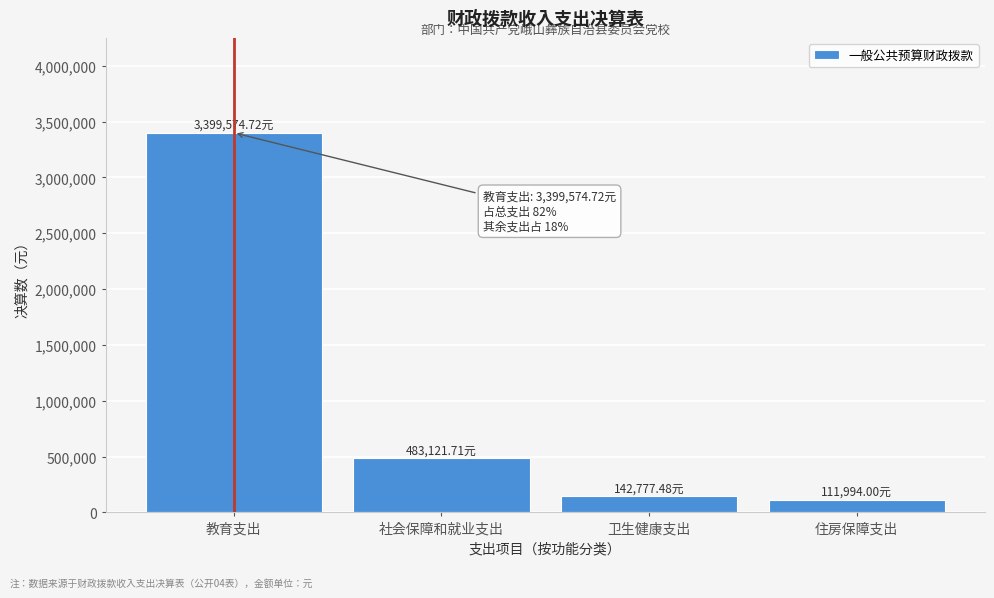

What is the sum of all values?

4137467.9